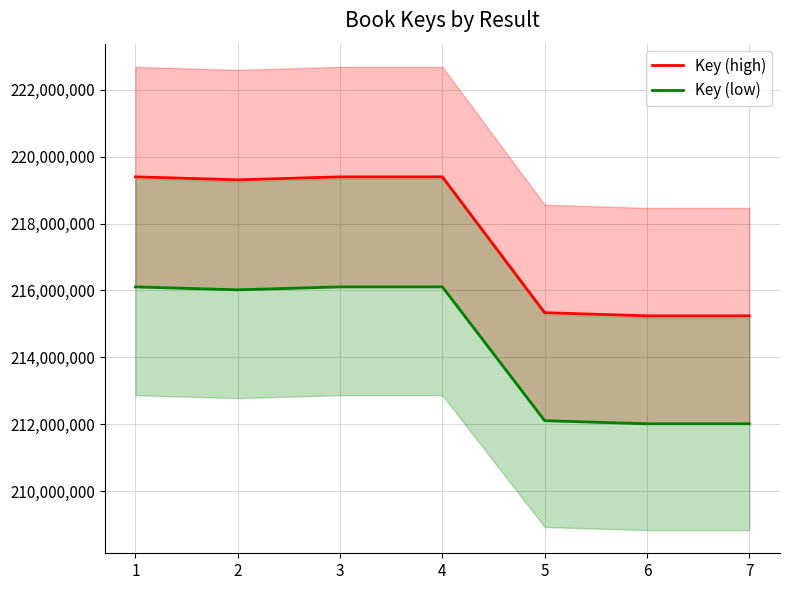

True or false: Key (low) and Key (high) cross at least once.

False